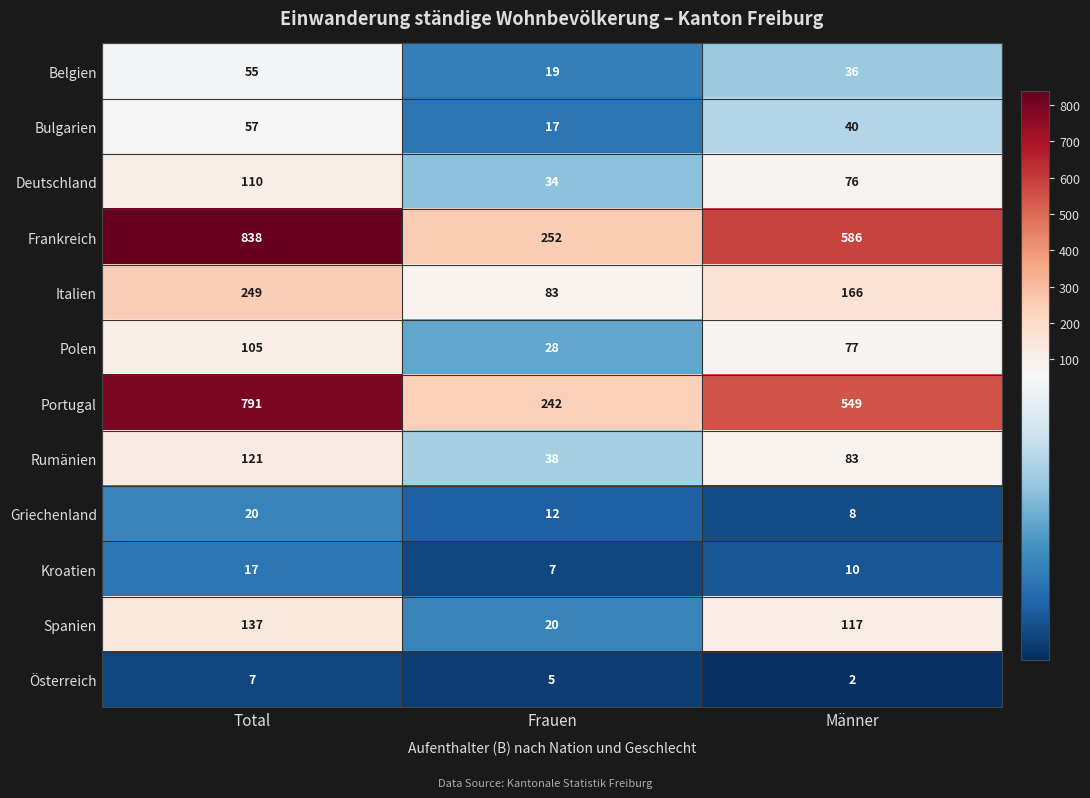

Which series changed the most between Total and Frauen?

Frankreich